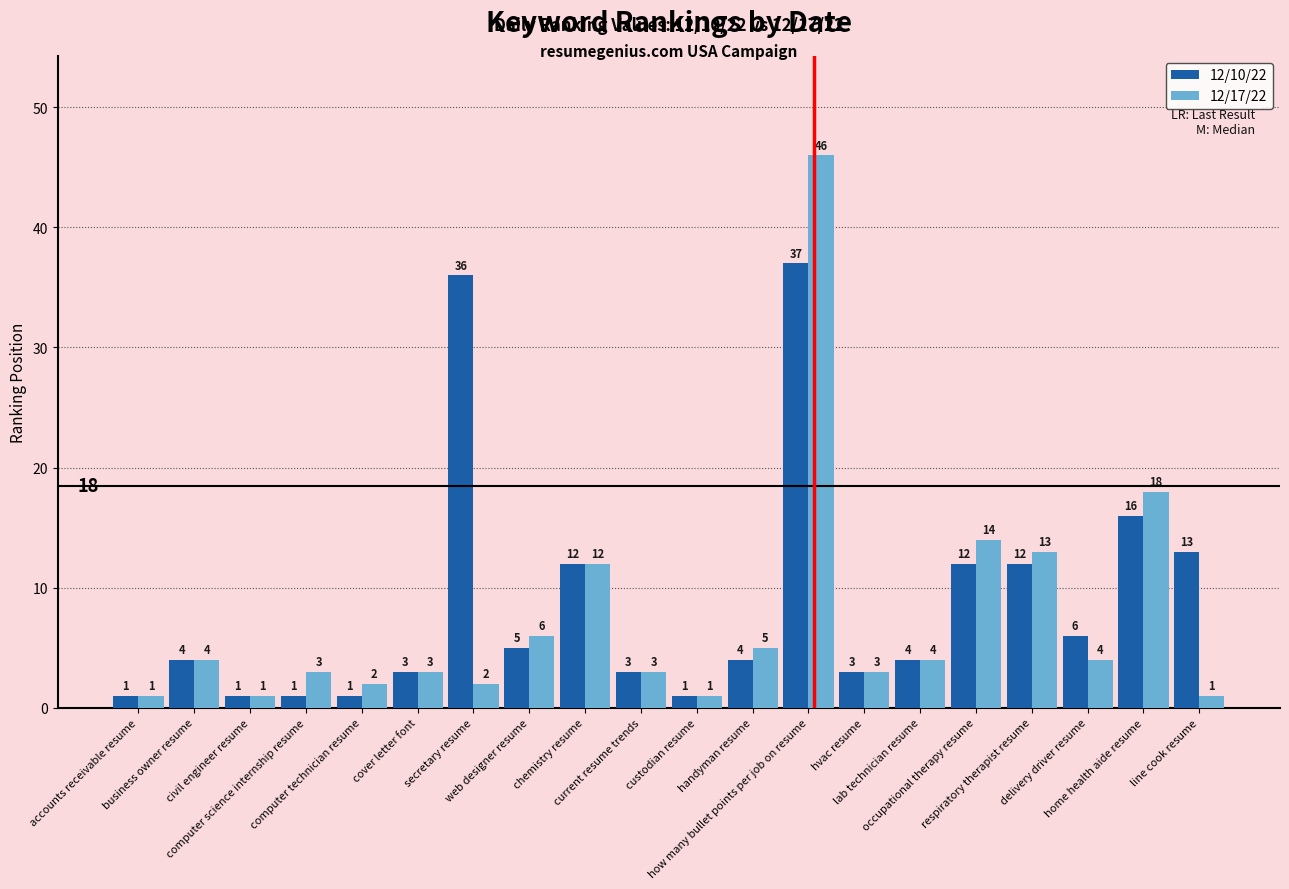

Where is 12/10/22 nearest to the value 19?

home health aide resume